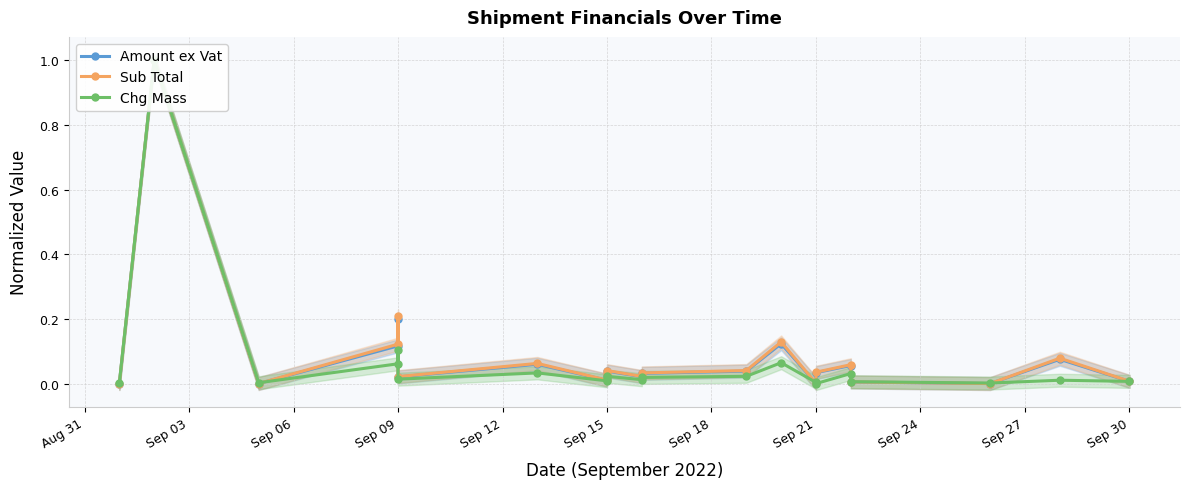

What is the sum of all Chg Mass values?

1.4